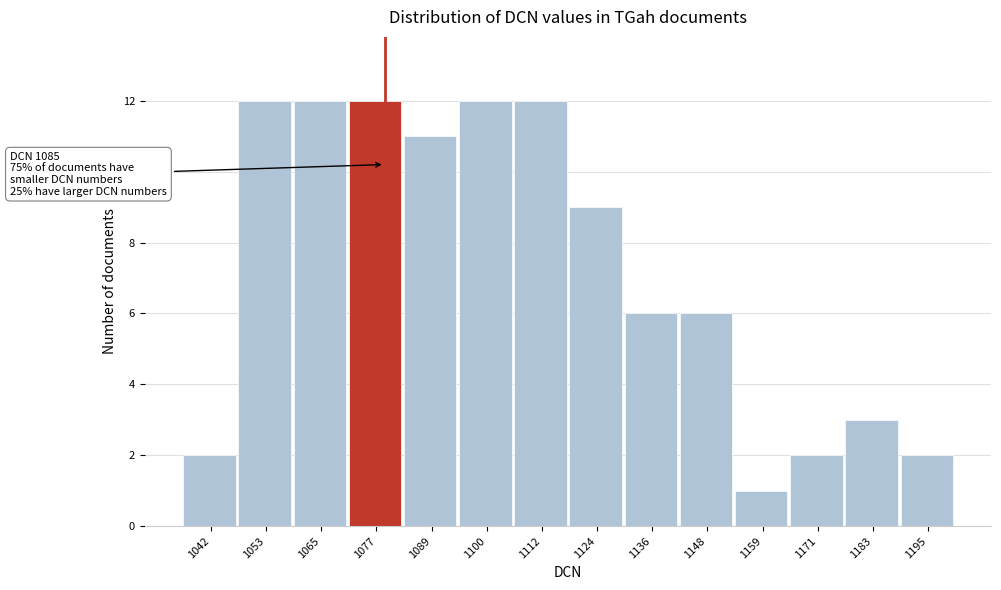

Reading left to right, extract all data points from this chart.

1042=2	1053=12	1065=12	1077=12	1089=11	1100=12	1112=12	1124=9	1136=6	1148=6	1159=1	1171=2	1183=3	1195=2